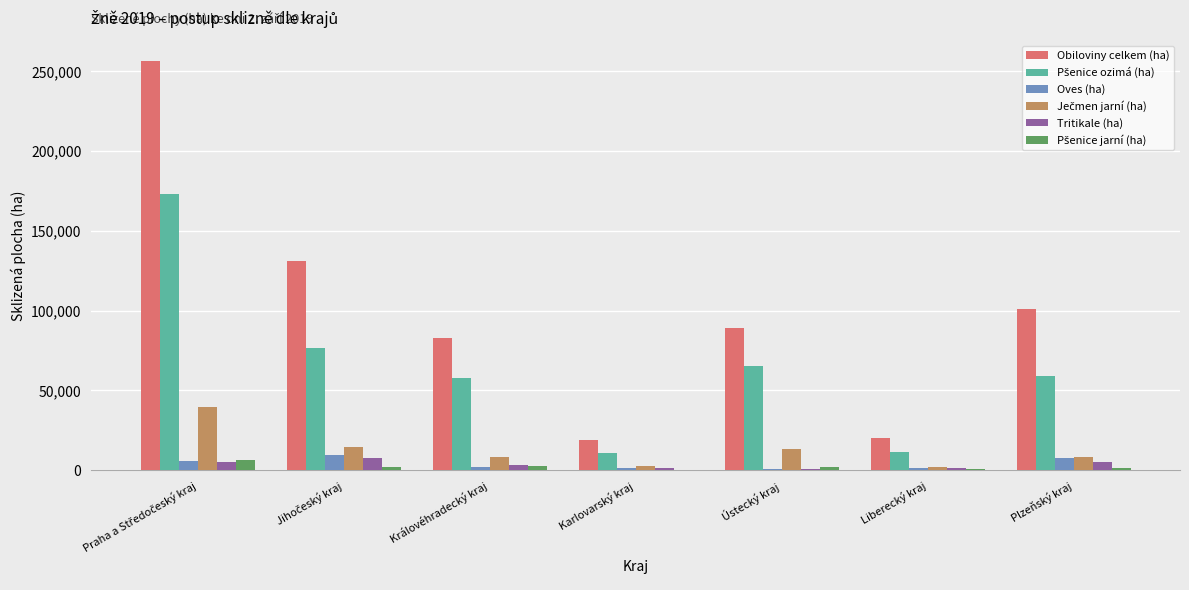

Are the bars grouped side by side (vs. stacked)?

Yes